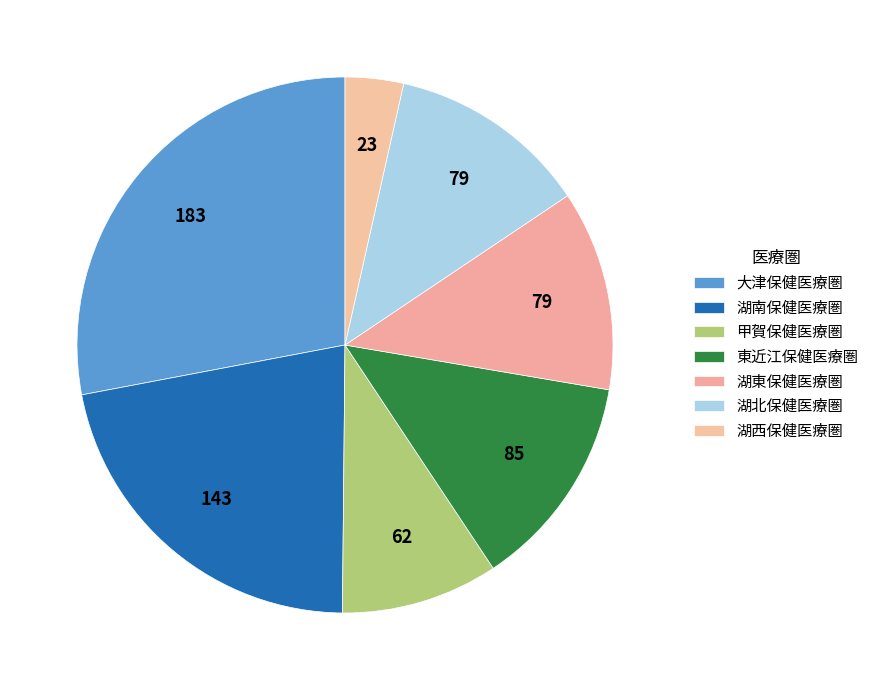

Is there a majority slice in this chart?

No